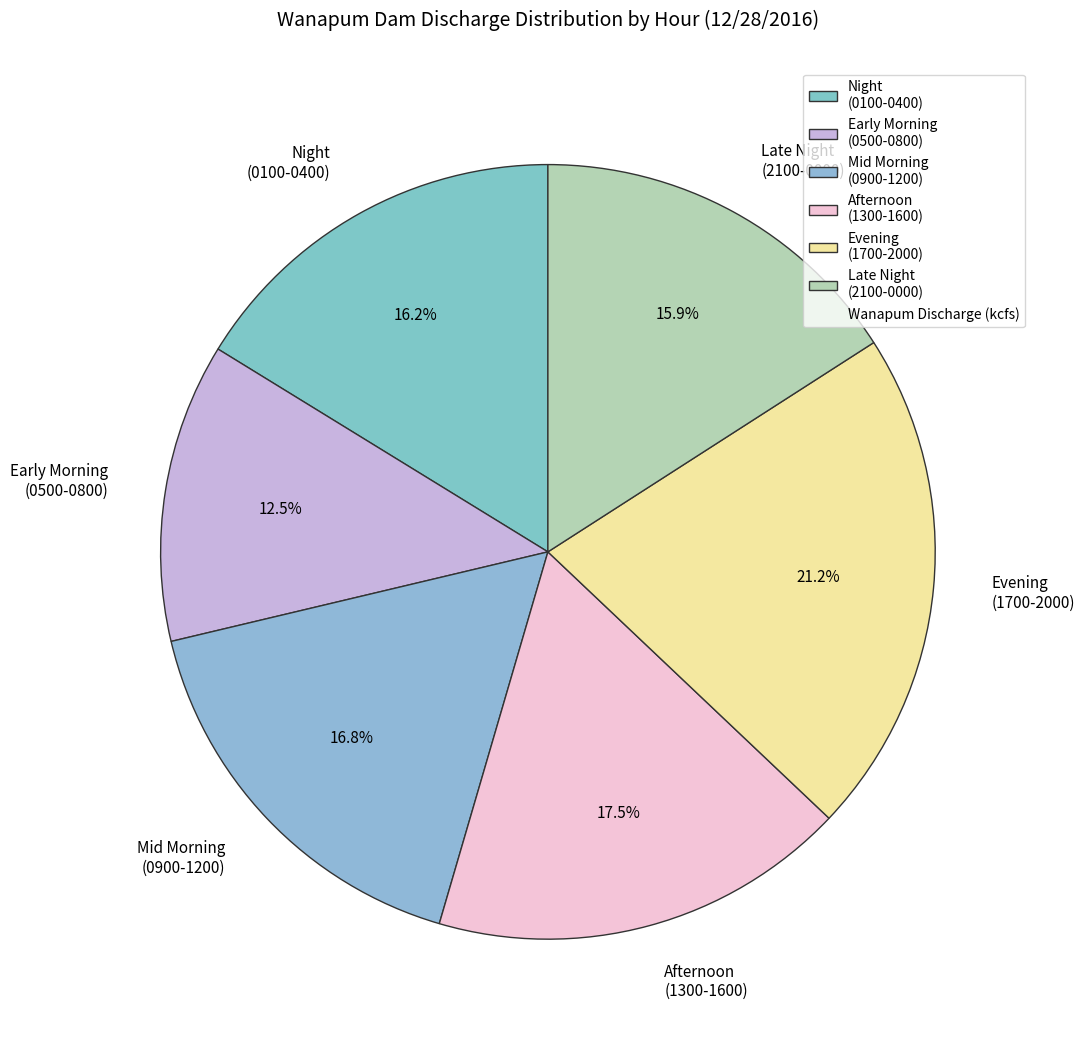

What is the smallest slice in the pie chart?

Early Morning (0500-0800)